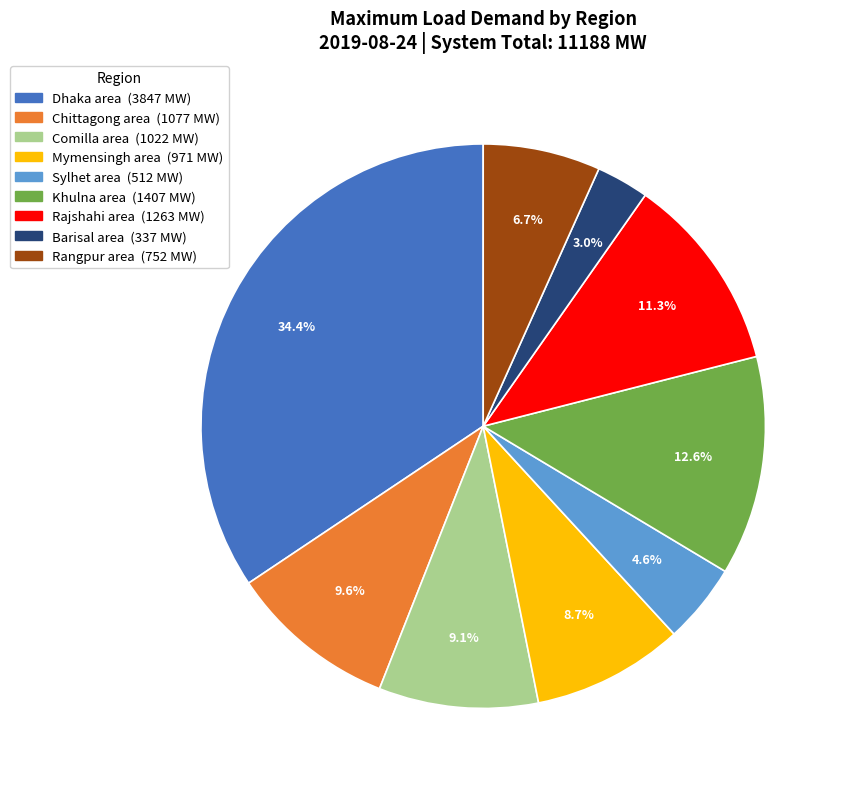

Do Mymensingh area and Chittagong area together represent more than half of the pie?

No